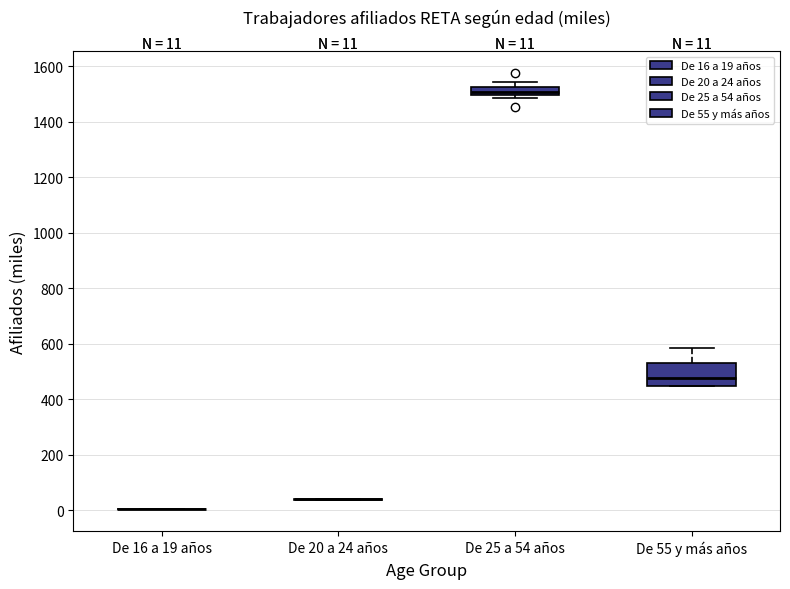

Which box is the tallest, from its lower edge to its upper edge?

De 55 y más años